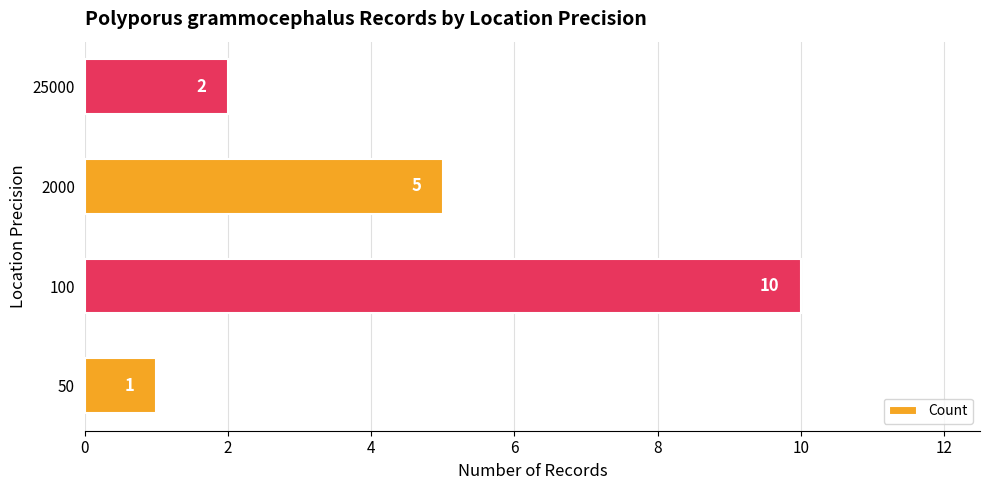

What is the smallest value displayed?

1